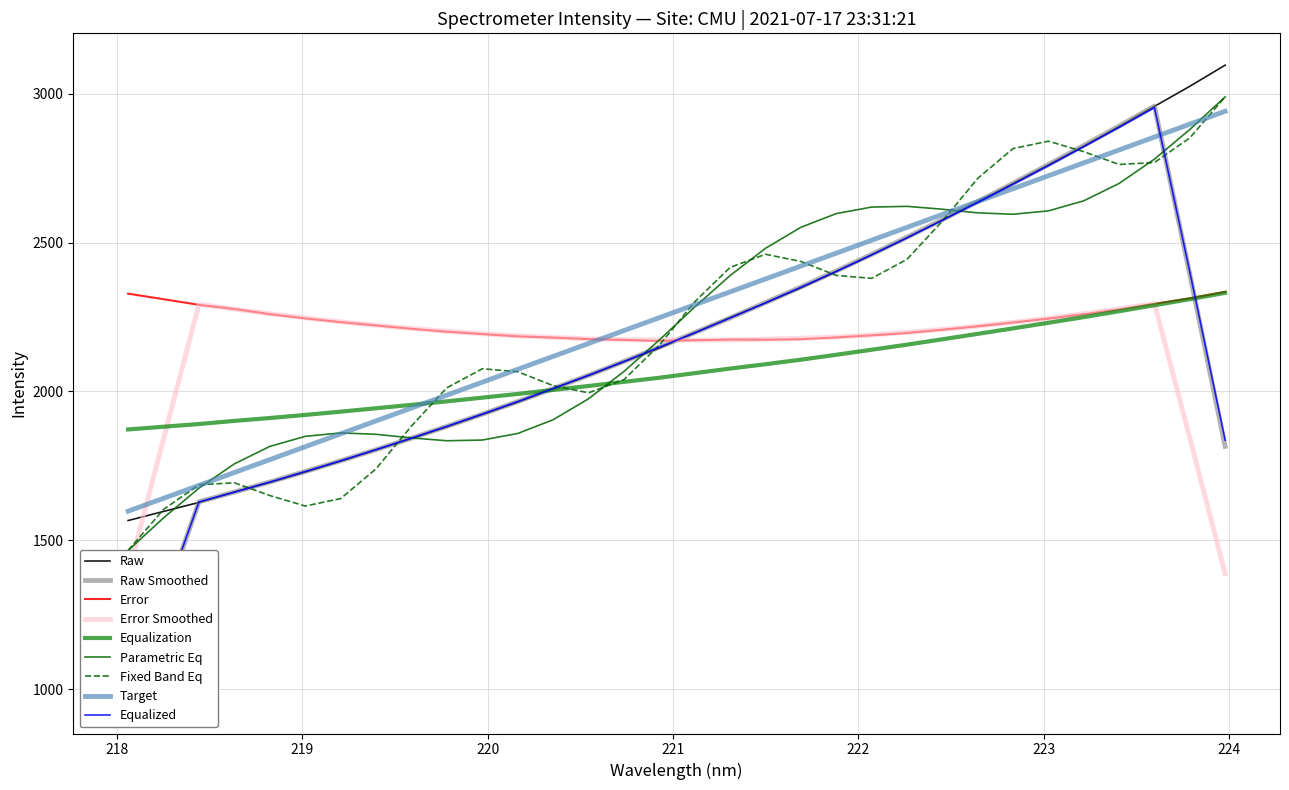

True or false: Error and Raw intersect in this chart.

True